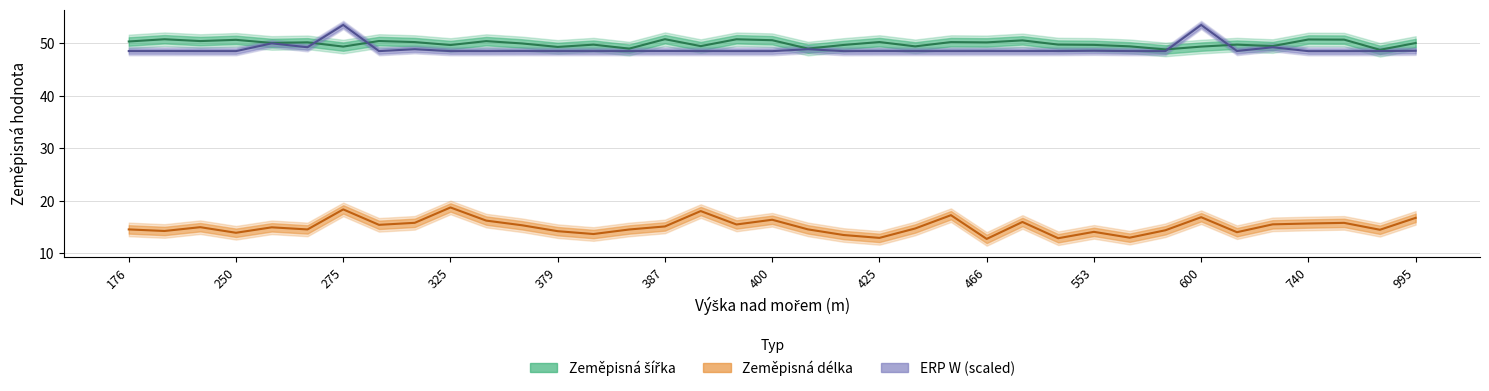

In Zeměpisná šířka, how many points are lower than both neighbors (excluding endpoints)?

13